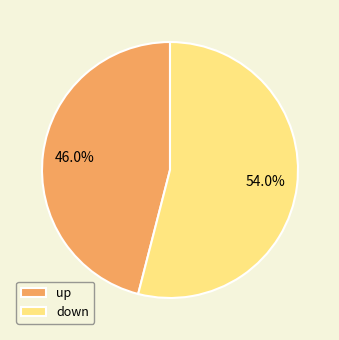

Which category has the biggest portion of the pie?

down